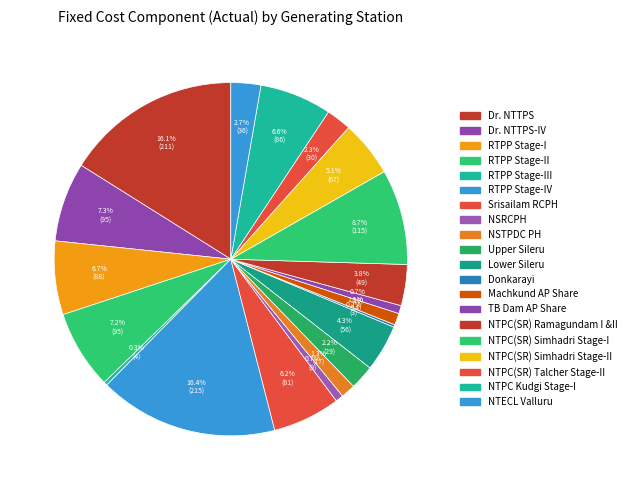

To the nearest percent, what is the difference between the largest and smallest slice percentages?

16%